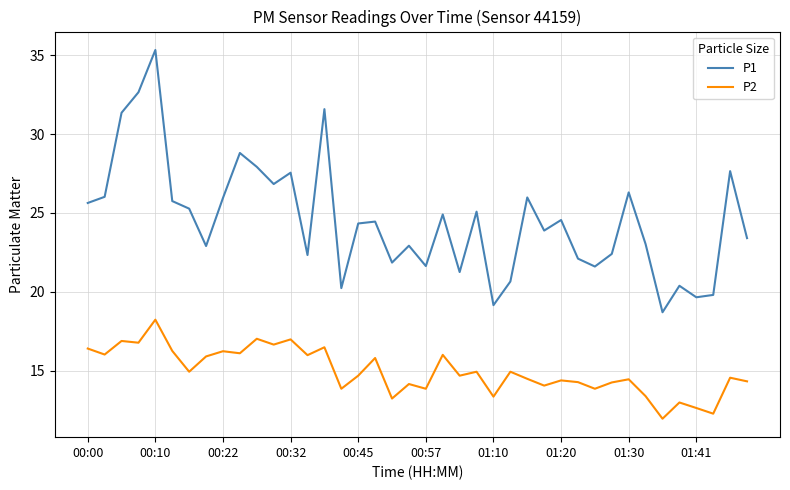

Which series has the largest total across all categories?

P1